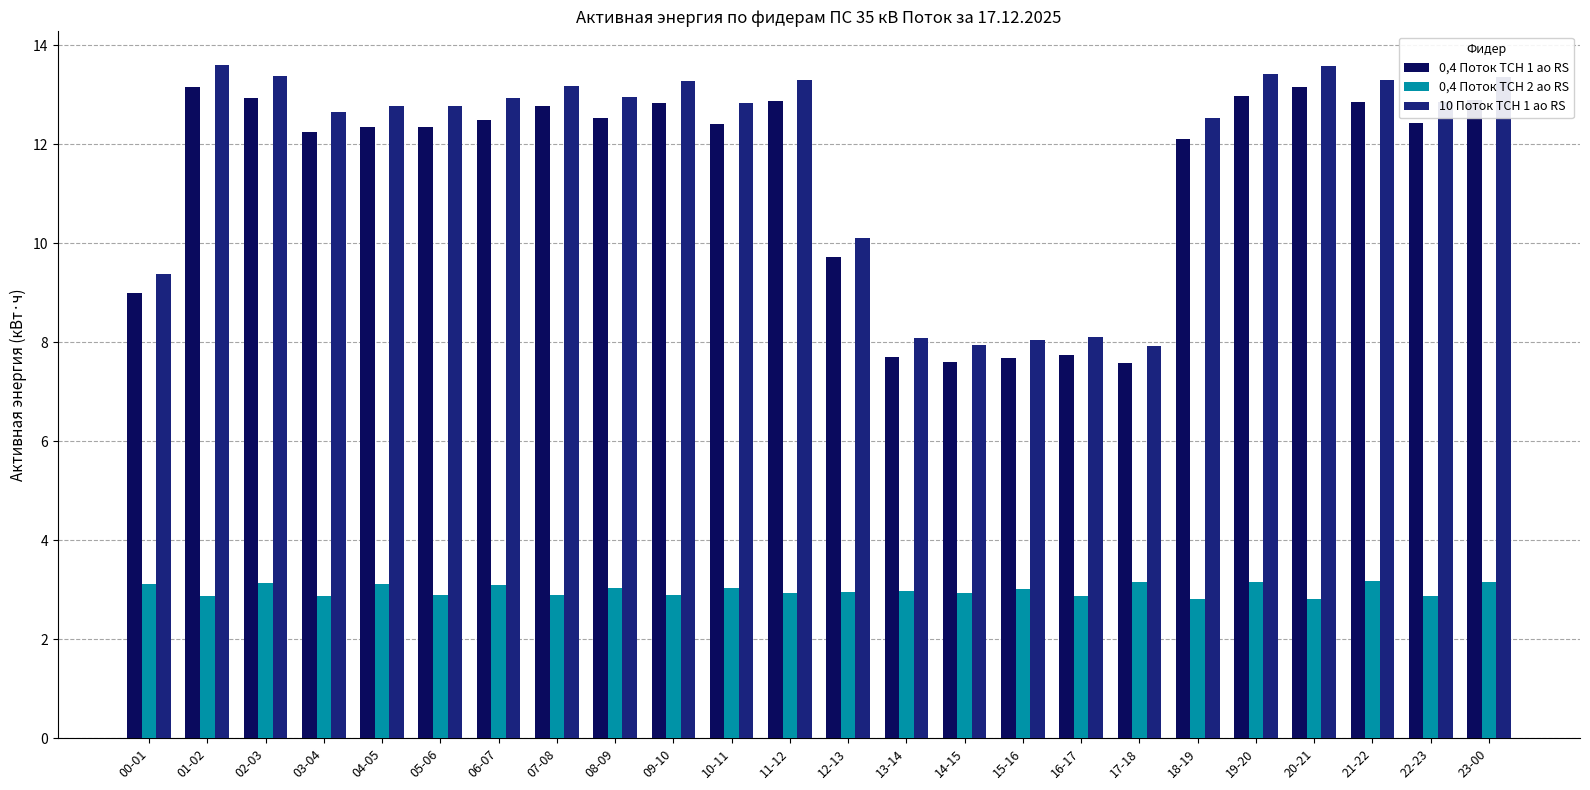

What is the highest value of the 0,4 Поток ТСН 2 ао RS series?

3.2